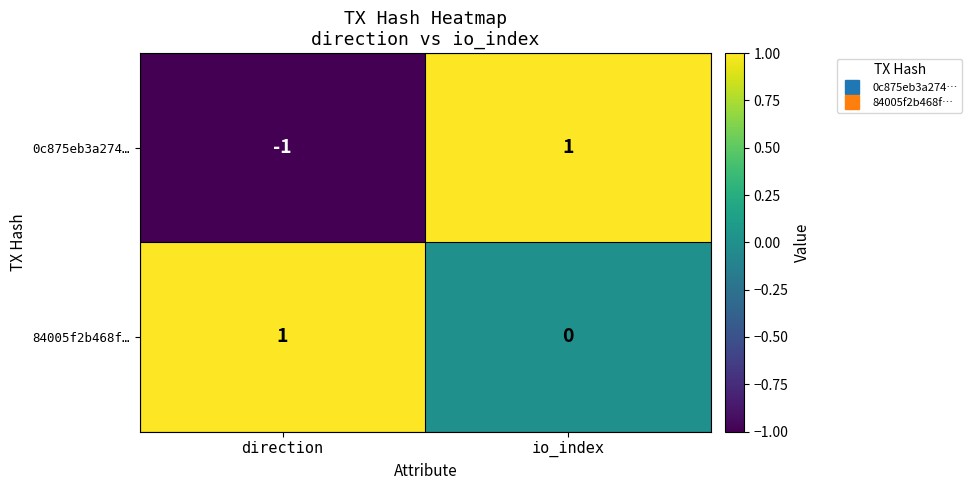

Is it true that 84005f2b468f… equals 1 at io_index?

False